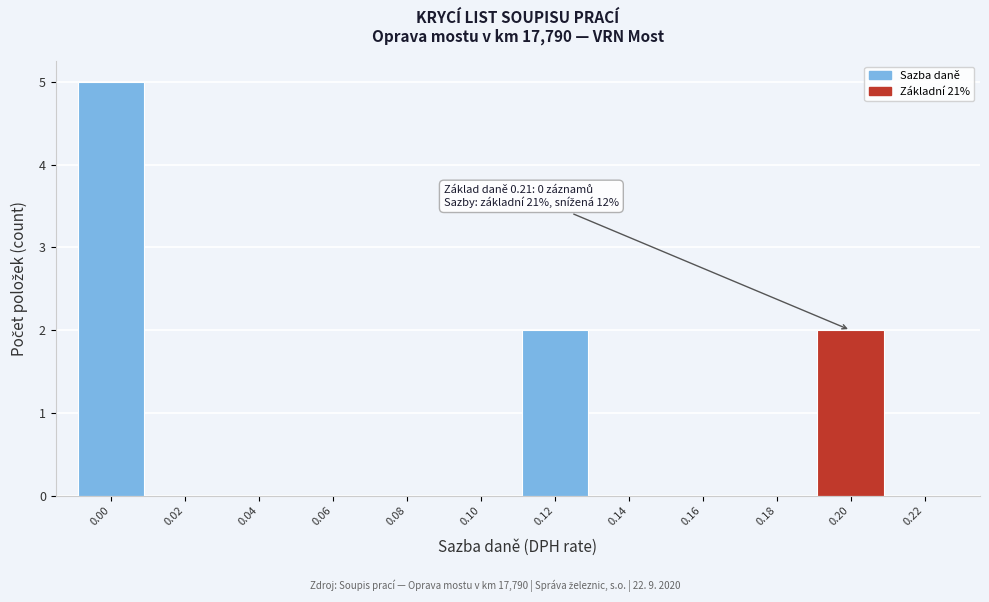

Reading right to left, list all the values displayed in this chart.

0.22=0	0.20=2	0.18=0	0.16=0	0.14=0	0.12=2	0.10=0	0.08=0	0.06=0	0.04=0	0.02=0	0.00=5